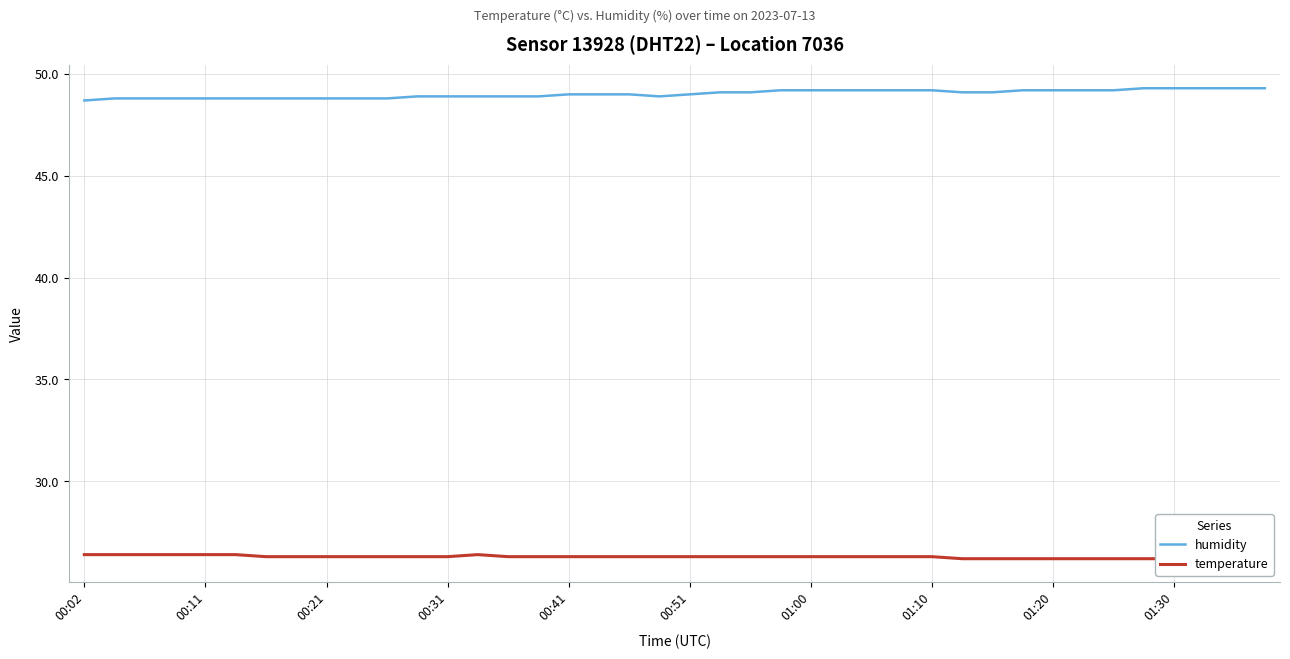

Does the chart display data point markers on the line(s)?

No